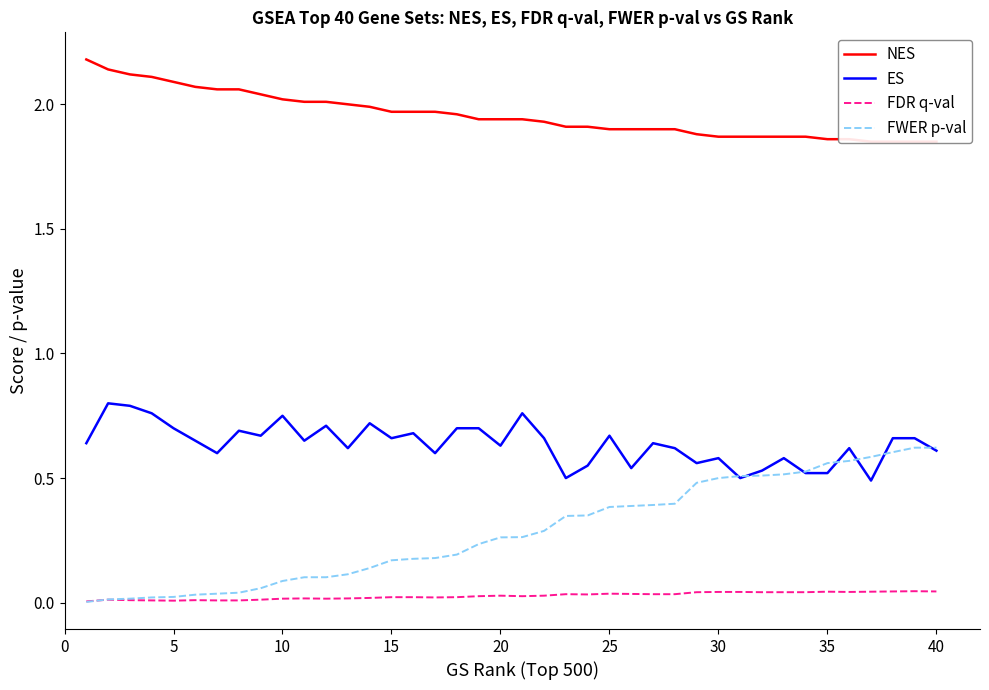

At how many categories does at least one series exceed 0?

40